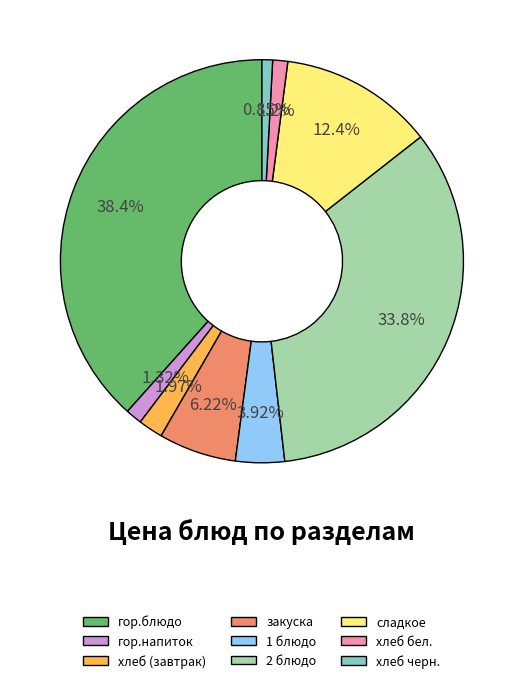

Is it true that закуска is 6% of the pie?

True